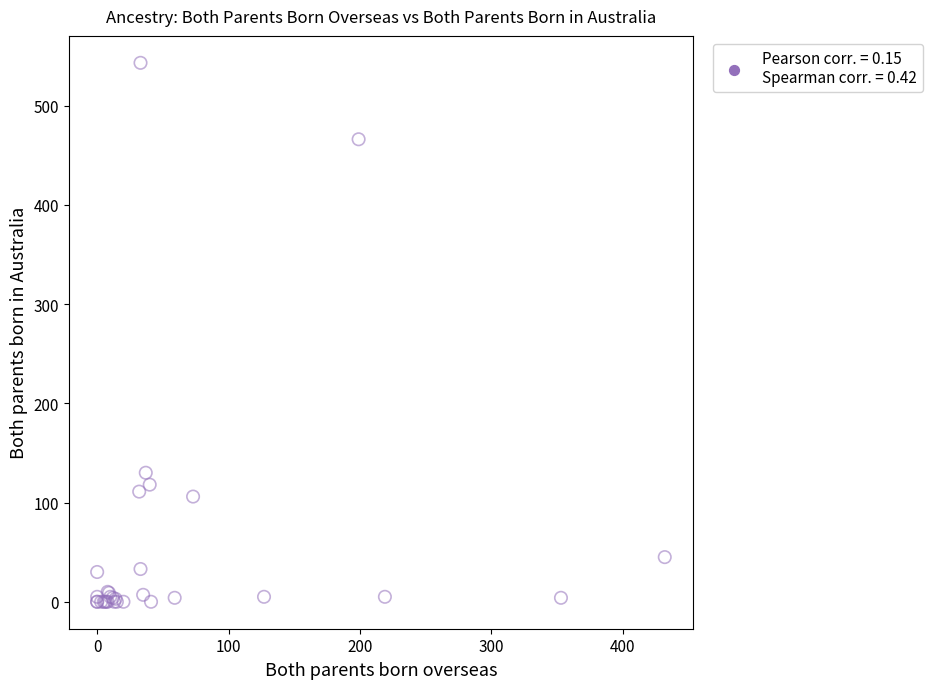

What Y value in the scatter plot is closest to 271?

130